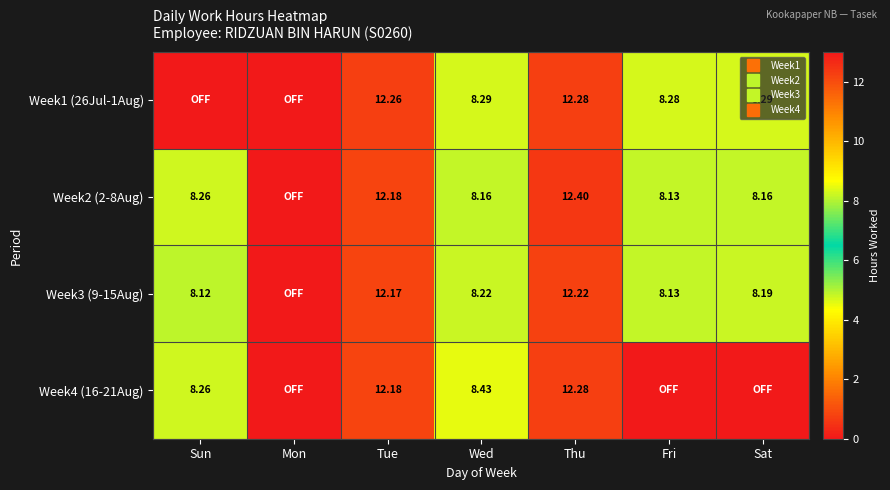

What is the difference between the maximum and minimum values in the Week4 (16-21Aug) series?

12.3